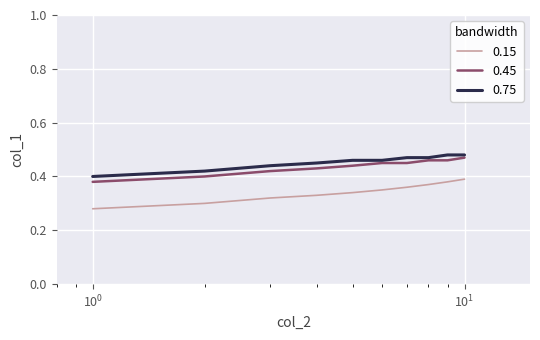

Which series has the largest range (max minus min)?

0.15